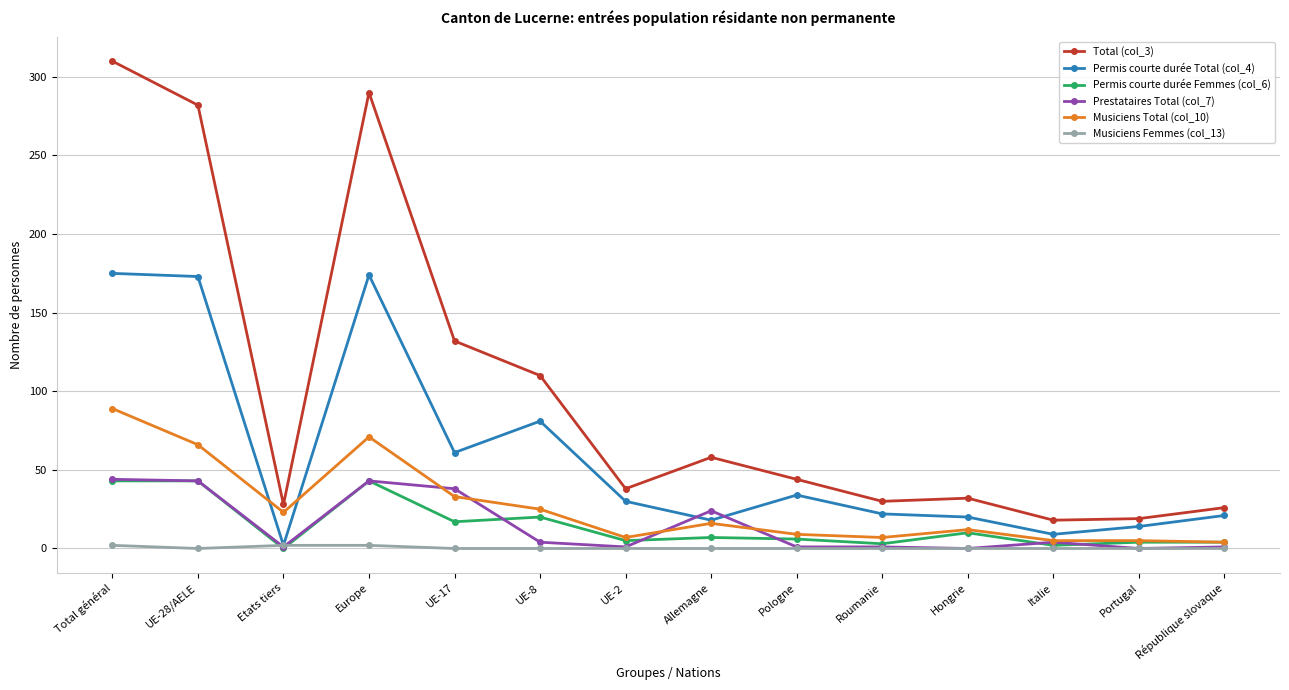

Is it true that Permis courte durée Total (col_4) equals 130 at UE-8?

False